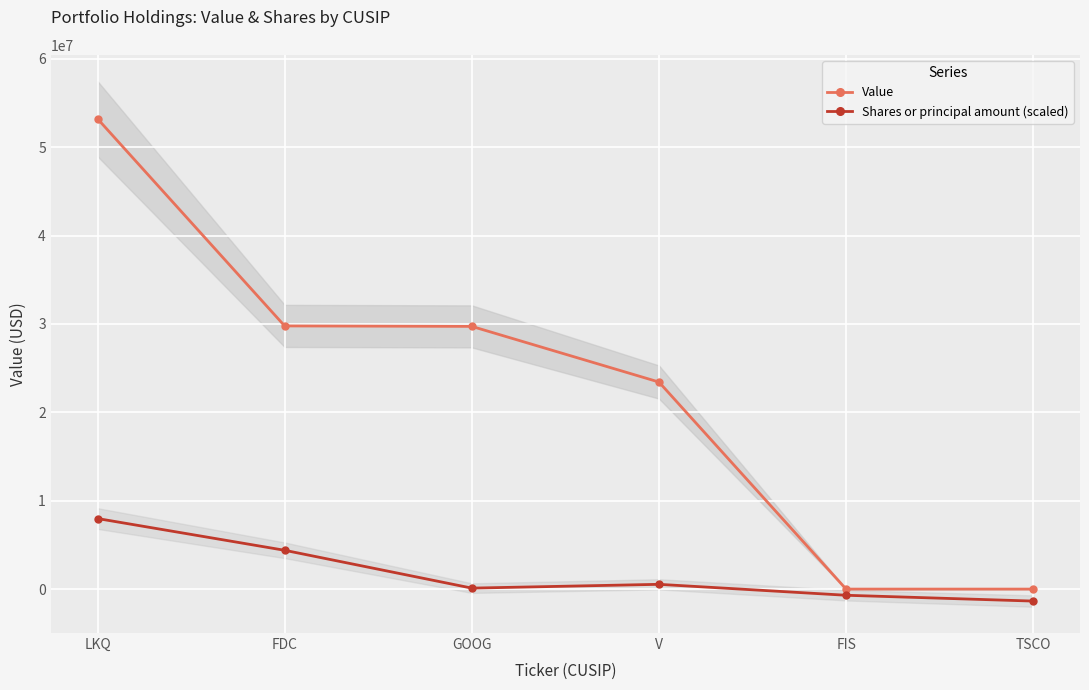

Rank the categories by Shares or principal amount (scaled) value from highest to lowest.

LKQ, FDC, V, GOOG, FIS, TSCO